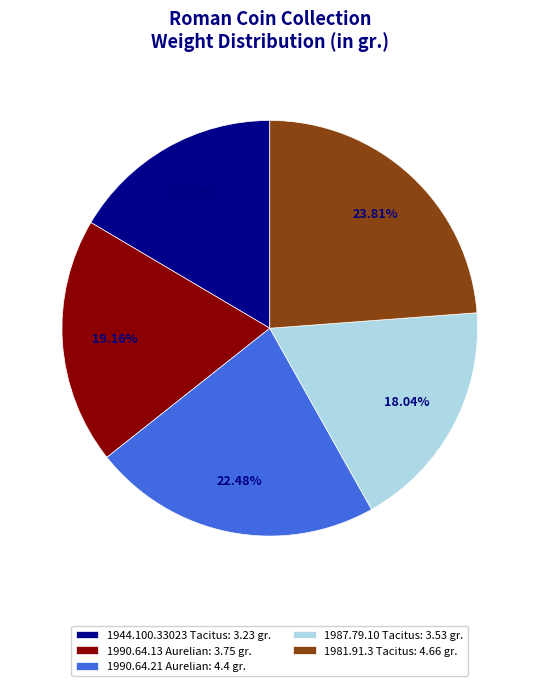

To the nearest percent, what is the difference between the largest and smallest slice percentages?

7%